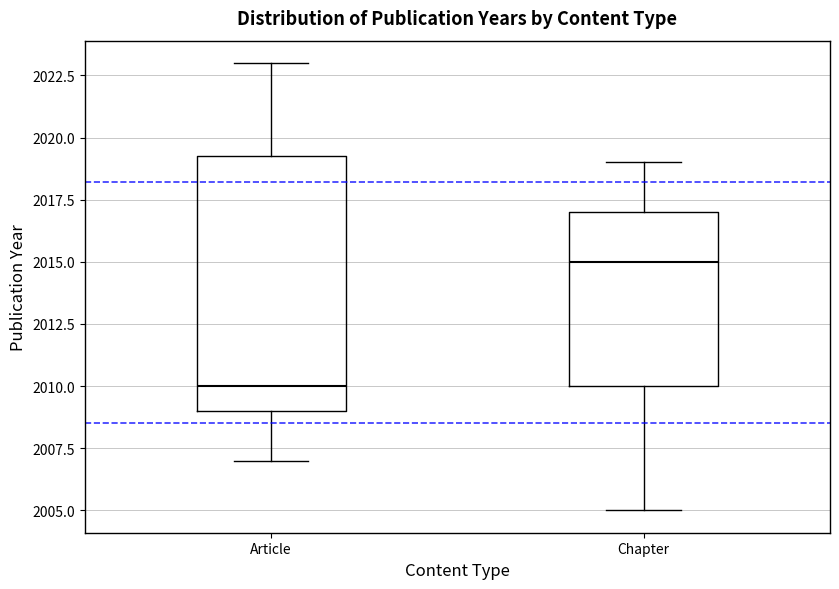

Which box is the tallest, from its lower edge to its upper edge?

Article